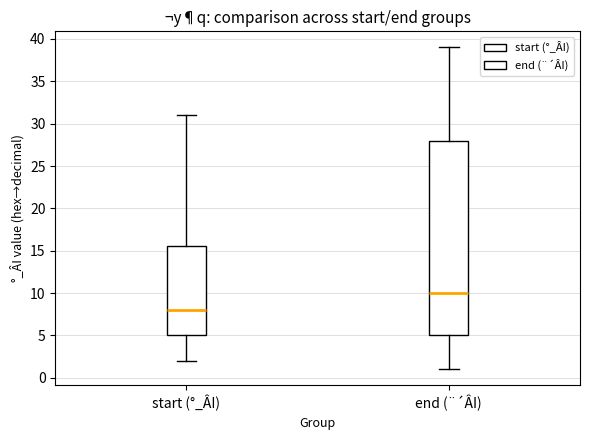

Reading left to right, transcribe this box plot: for each box, give where its median line is, the range the box spans, and where its two whiskers end, as read against the y-axis. The values are not printed on the chart, so give them approximately, as read against the axis.

start (°_ÂI): median 8.0, box 5.0 to 15.5, whiskers 2.0 to 31.0
end (¨´ÂI): median 10.0, box 5.0 to 28.0, whiskers 1.0 to 39.0